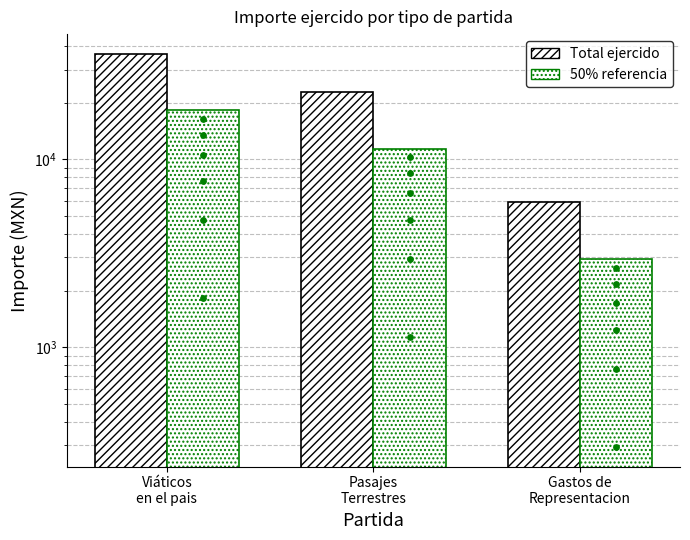

At how many categories does at least one series exceed 35742?

1